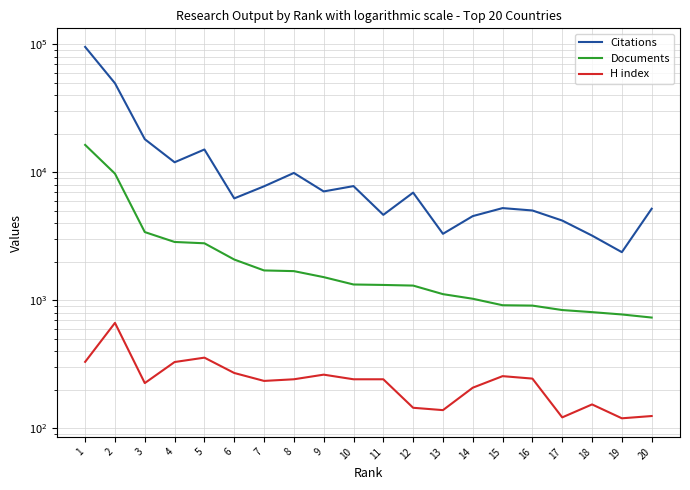

Which category has the highest value in the Documents series?

1